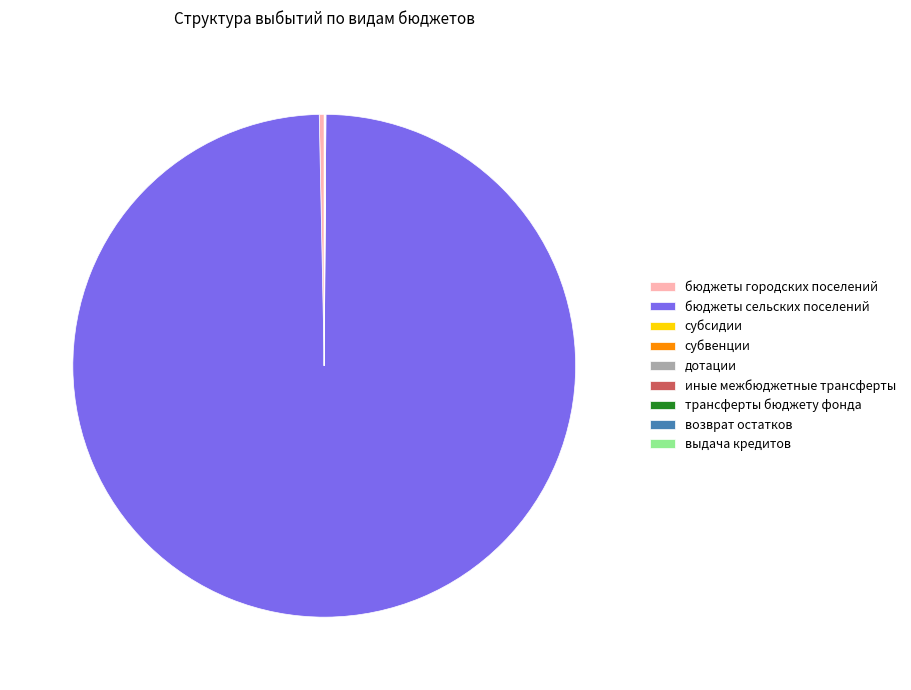

Which category has the biggest portion of the pie?

бюджеты сельских поселений